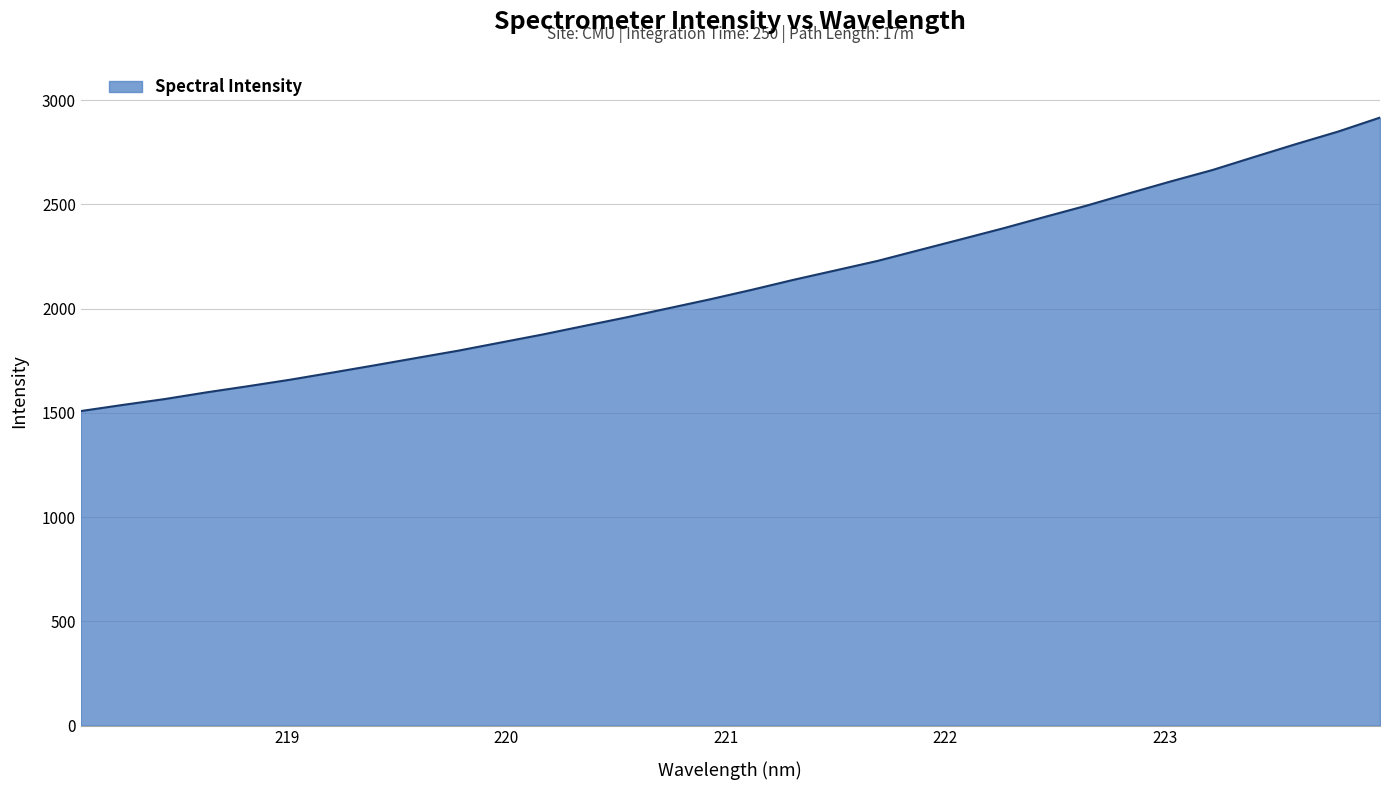

What is the greatest value displayed?

2916.1